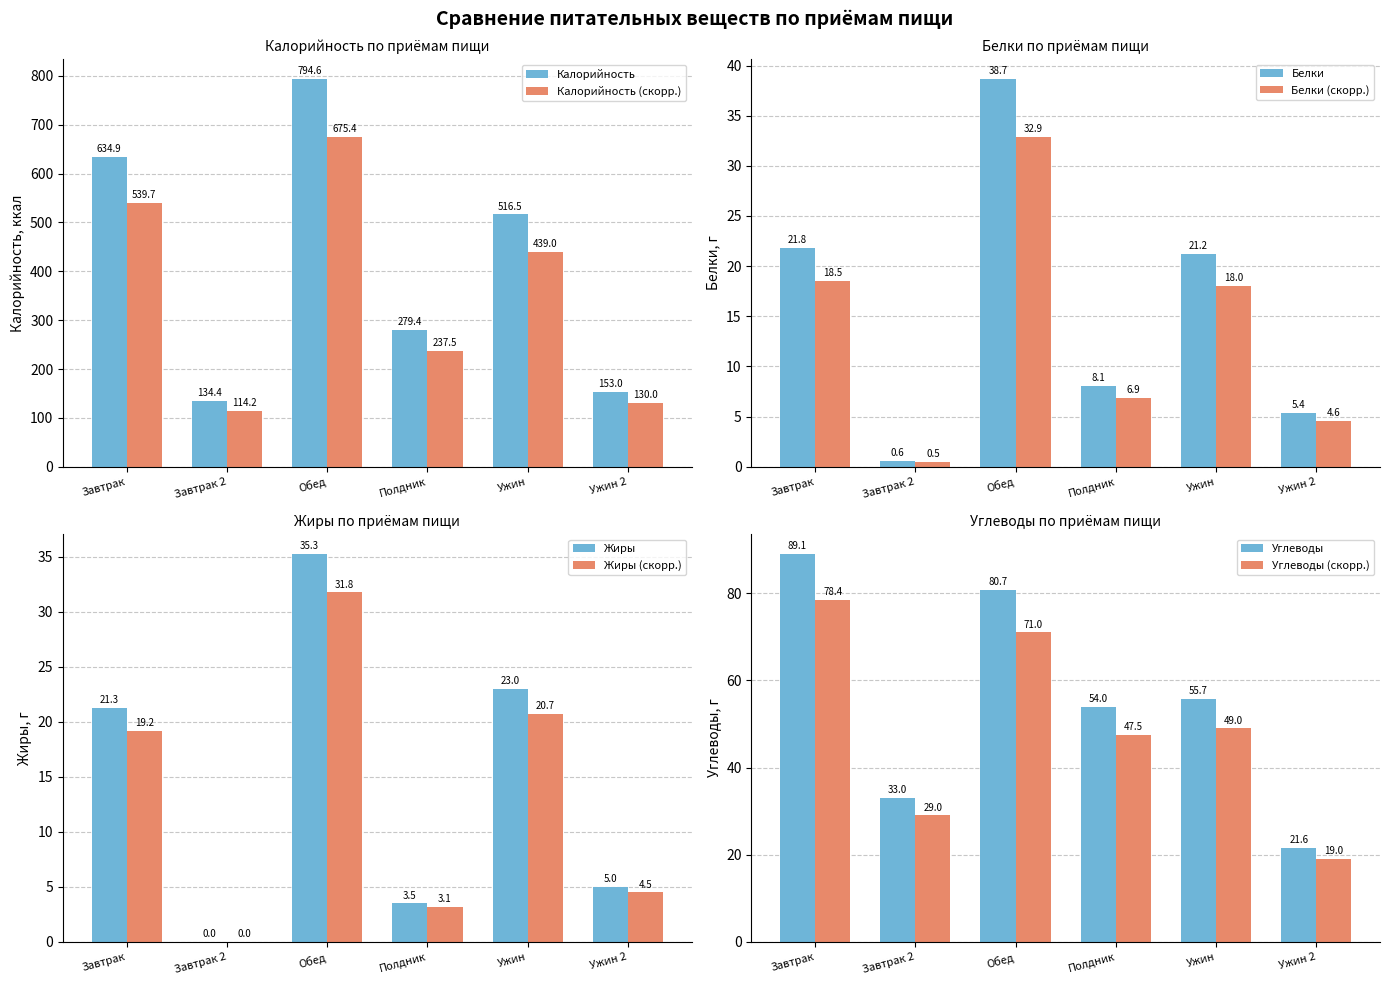

What is the difference between the maximum and minimum values in the Калорийность series?

660.2